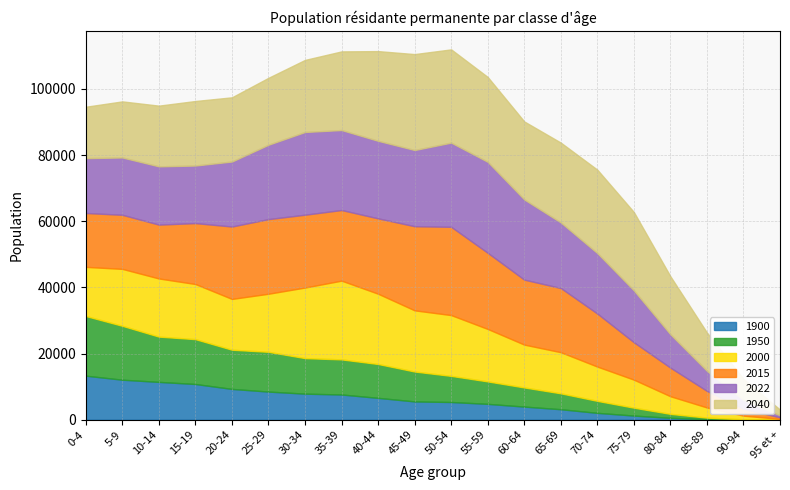

Reading left to right, list all the values displayed in this chart.

1900: 0-4=13314	5-9=12095	10-14=11434	15-19=10796	20-24=9310	25-29=8505	30-34=7876	35-39=7622	40-44=6605	45-49=5527	50-54=5354	55-59=4791	60-64=3964	65-69=3168	70-74=2071	75-79=1250	80-84=566	85-89=163	90-94=20	95 et +=7
1950: 0-4=18044	5-9=16297	10-14=13689	15-19=13560	20-24=11850	25-29=12024	30-34=10745	35-39=10615	40-44=10241	45-49=9042	50-54=7895	55-59=6788	60-64=5789	65-69=4812	70-74=3624	75-79=2383	80-84=1201	85-89=462	90-94=102	95 et +=15
2000: 0-4=14857	5-9=17216	10-14=17586	15-19=16675	20-24=15362	25-29=17563	30-34=21347	35-39=23815	40-44=21249	45-49=18497	50-54=18386	55-59=15864	60-64=12956	65-69=12433	70-74=10369	75-79=8482	80-84=5327	85-89=3075	90-94=1111	95 et +=229
2015: 0-4=16293	5-9=16353	10-14=16283	15-19=18418	20-24=21893	25-29=22567	30-34=22019	35-39=21352	40-44=22789	45-49=25436	50-54=26691	55-59=23022	60-64=19644	65-69=19406	70-74=16032	75-79=11306	80-84=8646	85-89=5009	90-94=2067	95 et +=470
2022: 0-4=16584	5-9=17333	10-14=17616	15-19=17408	20-24=19656	25-29=22492	30-34=25017	35-39=24185	40-44=23447	45-49=23045	50-54=25456	55-59=27514	60-64=24250	65-69=19828	70-74=18287	75-79=15693	80-84=10091	85-89=6062	90-94=2718	95 et +=600
2040: 0-4=15541	5-9=16958	10-14=18359	15-19=19513	20-24=19411	25-29=20235	30-34=21791	35-39=23781	40-44=27125	45-49=29007	50-54=28197	55-59=25658	60-64=23584	65-69=24143	70-74=25224	75-79=23681	80-84=17536	85-89=11584	90-94=6321	95 et +=1728